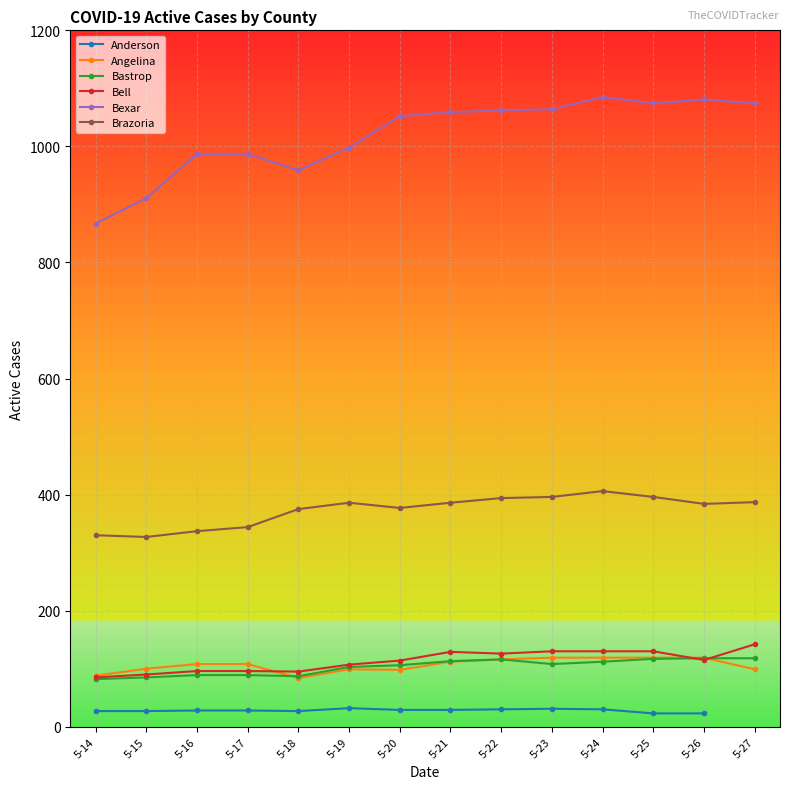

True or false: Brazoria and Bexar cross at least once.

False